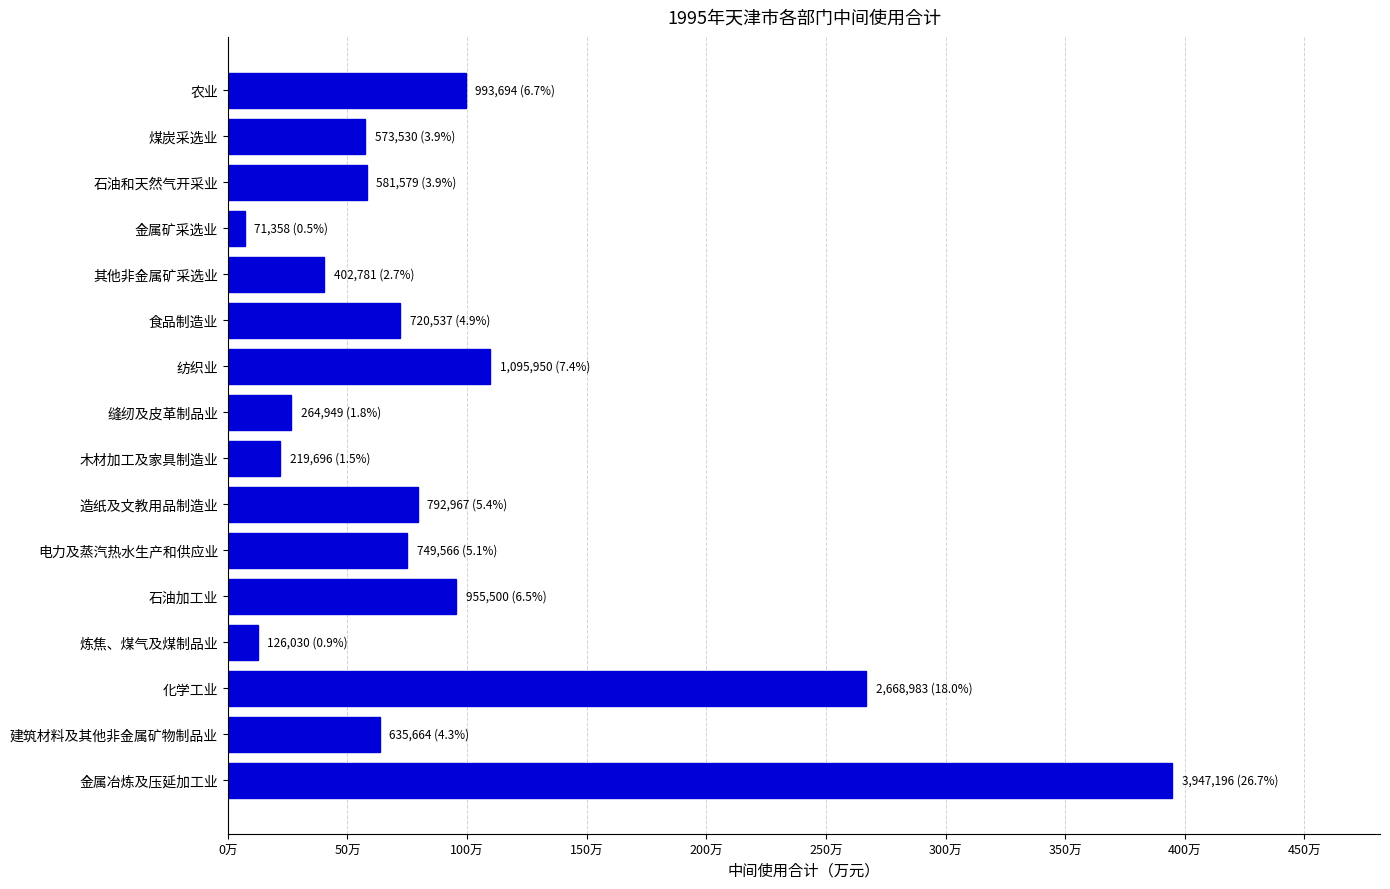

At which category does the chart reach its peak across all series?

金属冶炼及压延加工业